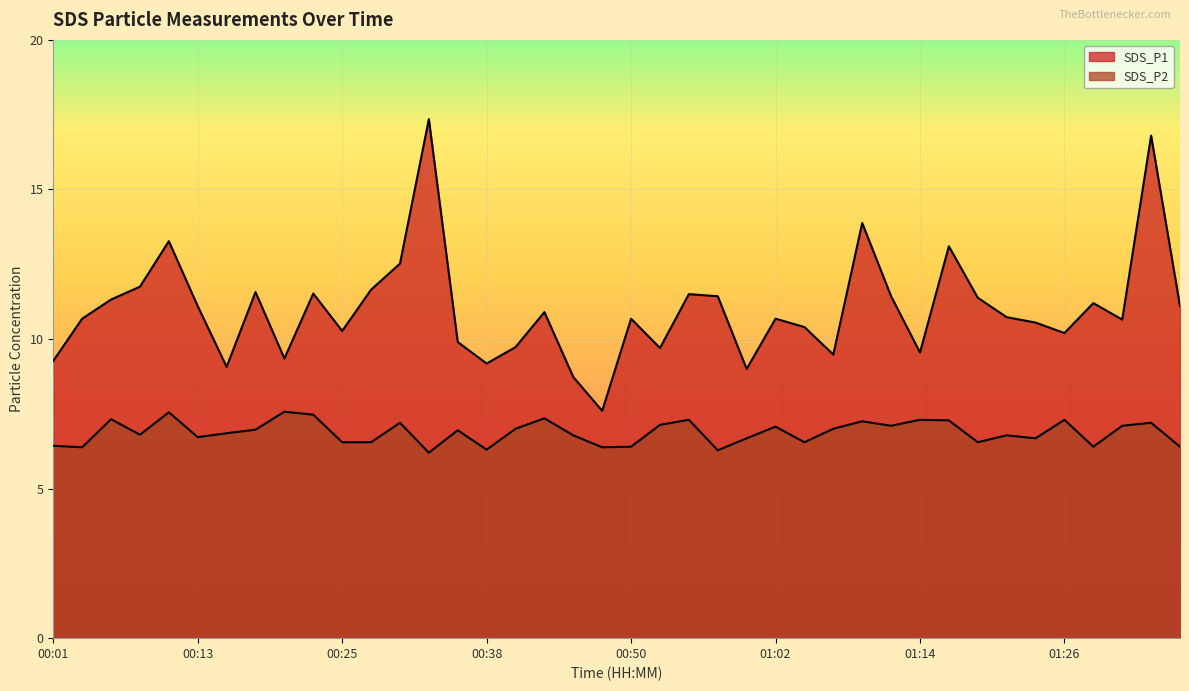

What is the spread (max minus min) of values at 00:38?

2.9